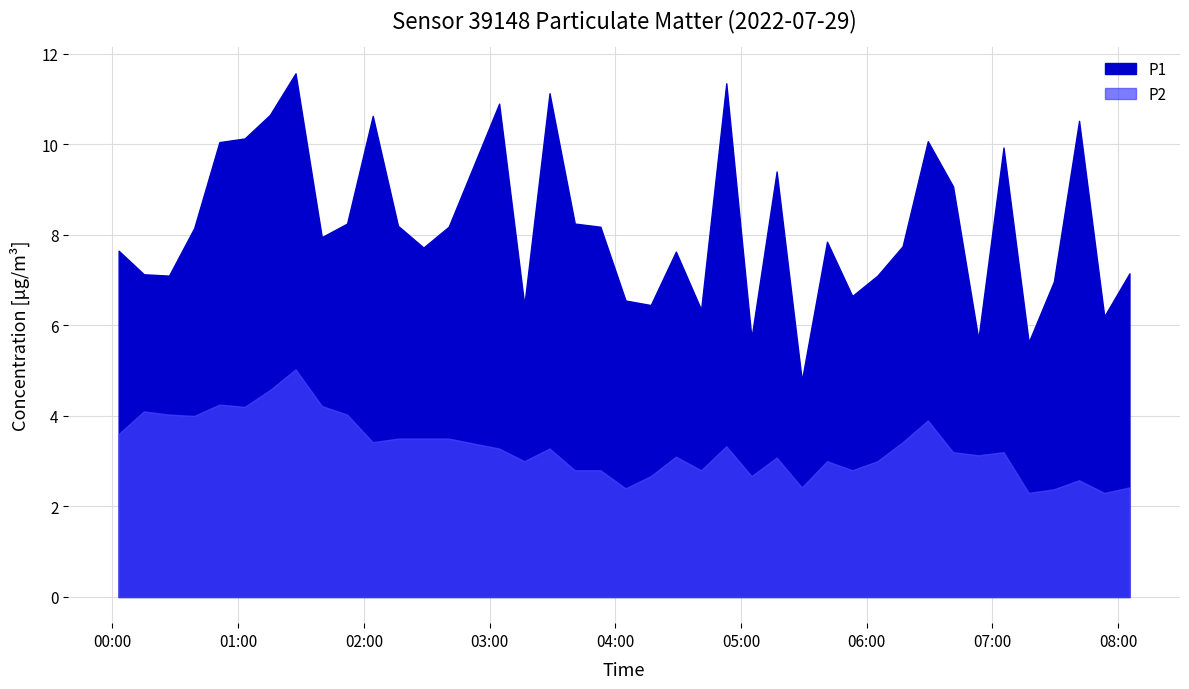

How many interior local peaks does the P2 series have?

11